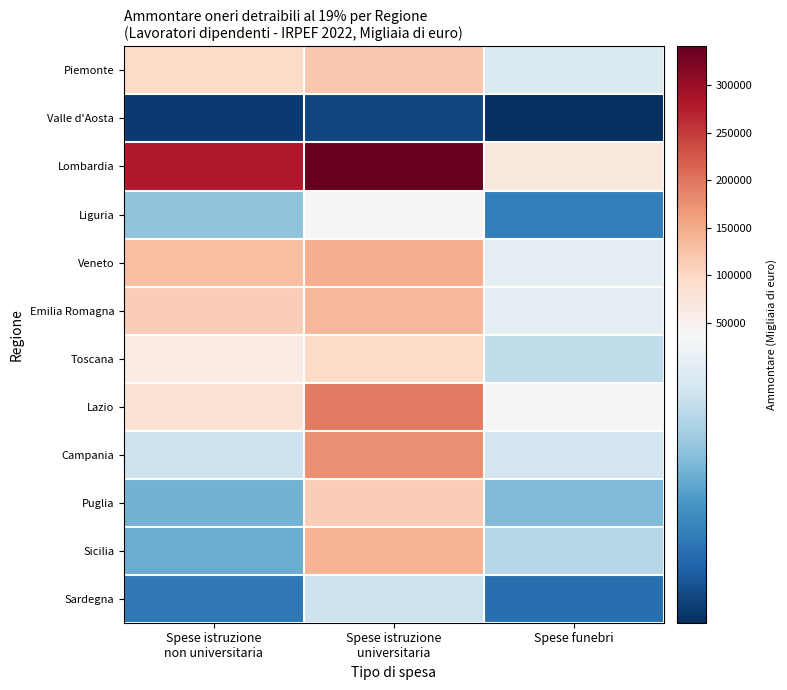

At how many categories does at least one series exceed 306768?

1